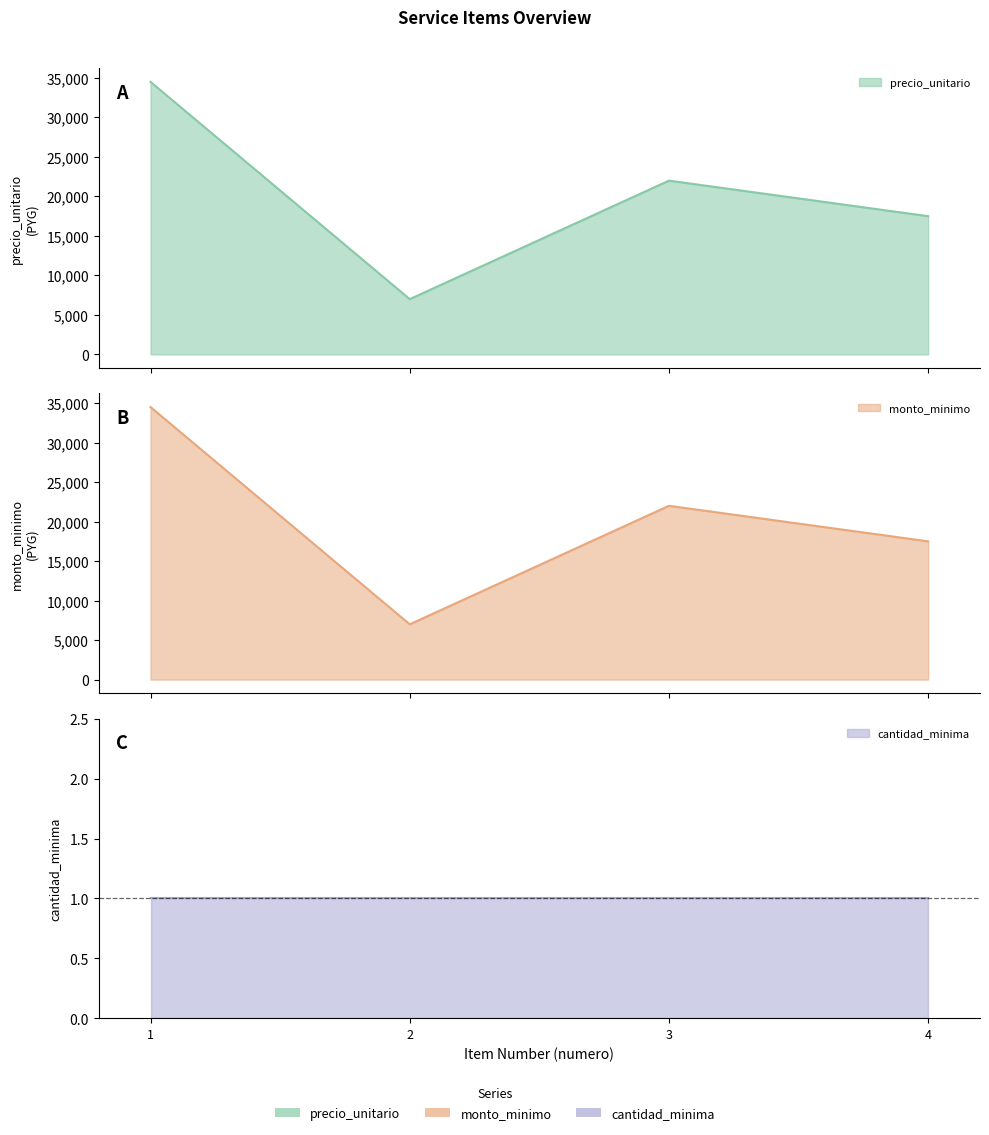

True or false: monto_minimo has a value of 20548 at 1.

False